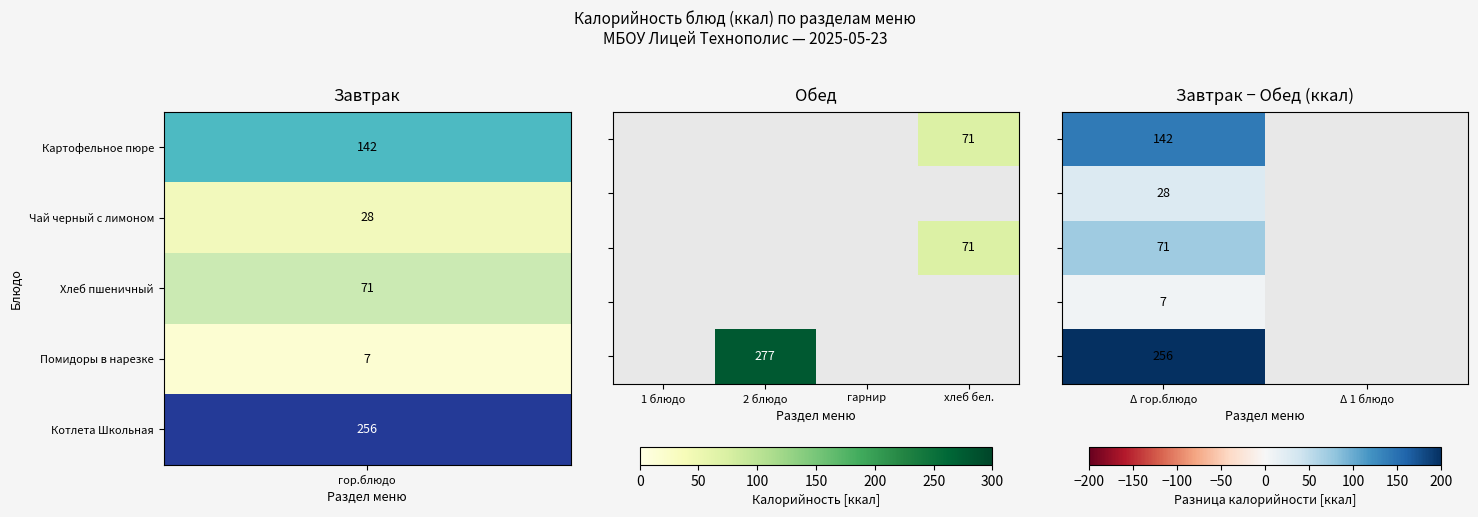

Which category has the highest value across all series?

Δ гор.блюдо